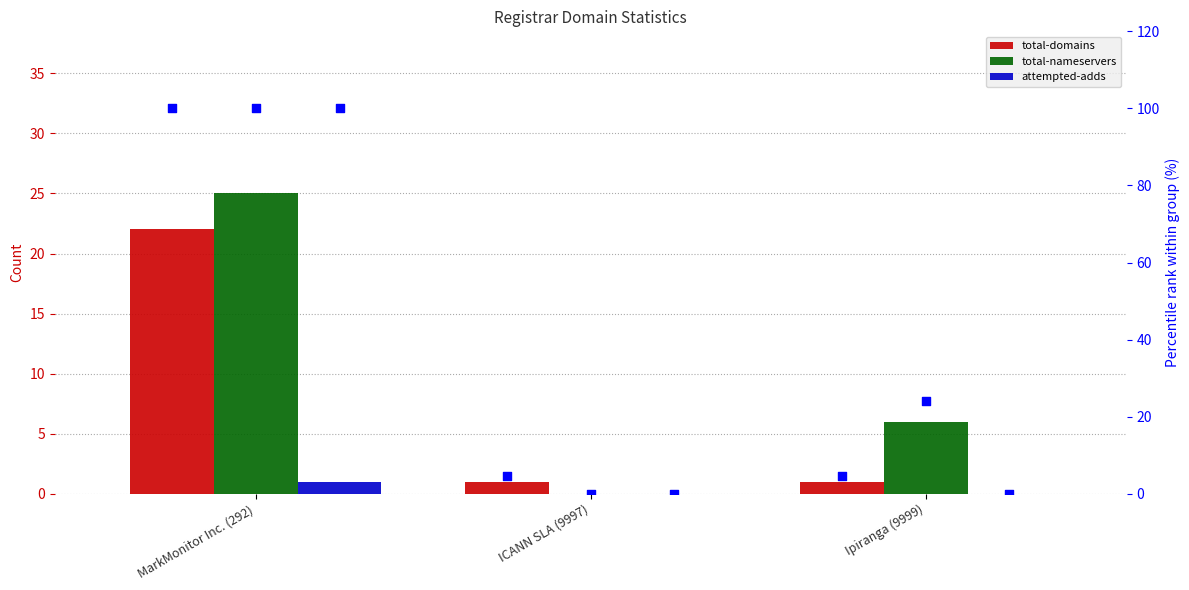

Which series has the widest spread of Y values?

total-nameservers percentile